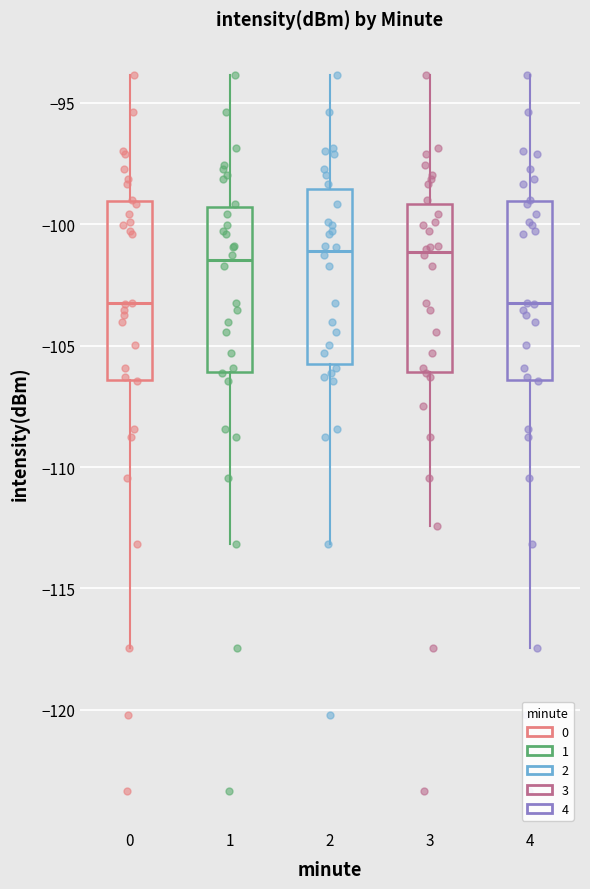

Reading left to right, transcribe this box plot: for each box, give where its median line is, the range the box spans, and where its two whiskers end, as read against the y-axis. The values are not printed on the chart, so give them approximately, as read against the axis.

0: median -103.5, box -106.5 to -99.0, whiskers -117.5 to -94.0
1: median -101.5, box -106.0 to -99.5, whiskers -113.0 to -94.0
2: median -101.0, box -106.0 to -98.5, whiskers -113.0 to -94.0
3: median -101.0, box -106.0 to -99.0, whiskers -112.5 to -94.0
4: median -103.5, box -106.5 to -99.0, whiskers -117.5 to -94.0